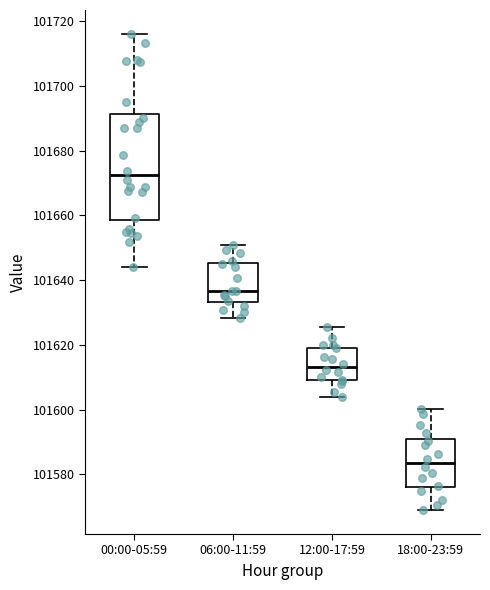

Reading left to right, read every box against the y-axis: the position of its median line, the range the box covers, and the ends of its whiskers. The values are not printed on the chart, so give them approximately, as read against the axis.

00:00-05:59: median 101672, box 101658 to 101692, whiskers 101644 to 101716
06:00-11:59: median 101636, box 101634 to 101646, whiskers 101628 to 101650
12:00-17:59: median 101614, box 101610 to 101620, whiskers 101604 to 101626
18:00-23:59: median 101584, box 101576 to 101592, whiskers 101568 to 101600